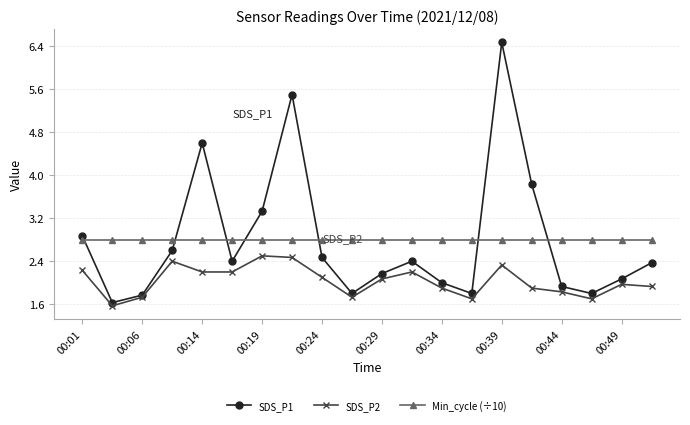

Which series has the widest spread of values?

SDS_P1